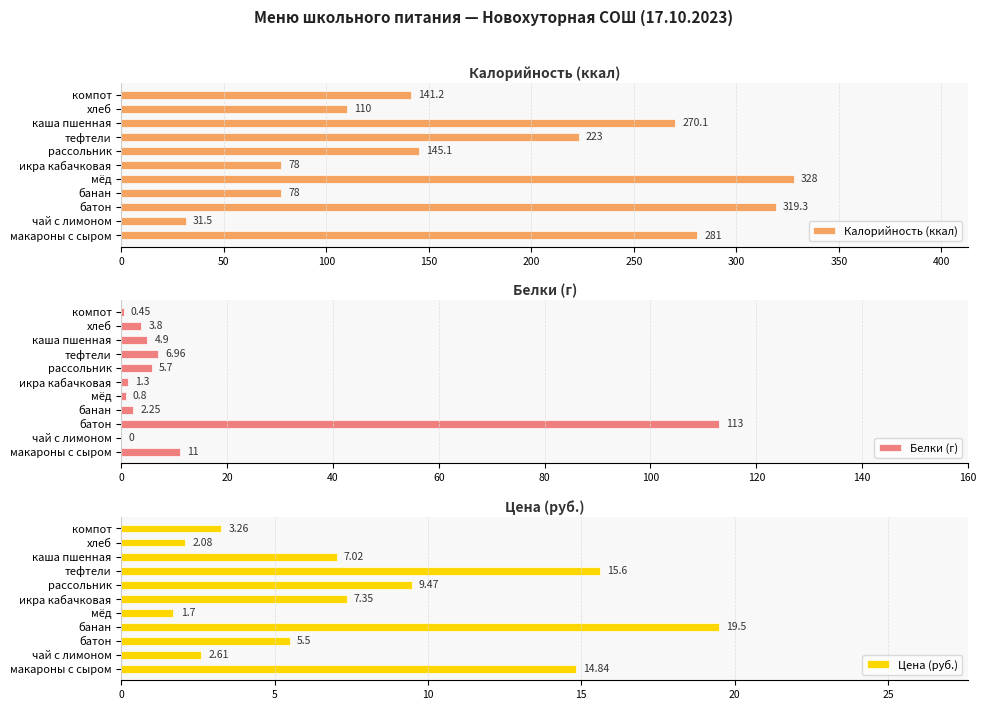

What is the sum of the Калорийность (ккал) values at компот and банан?

219.2